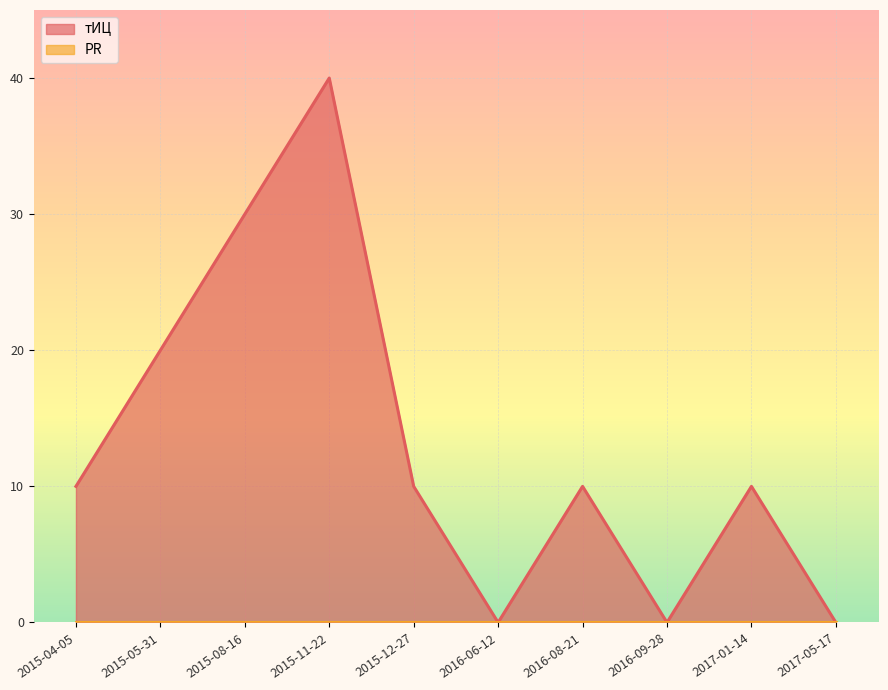

What is the label of the 10th point from the left?

2017-05-17